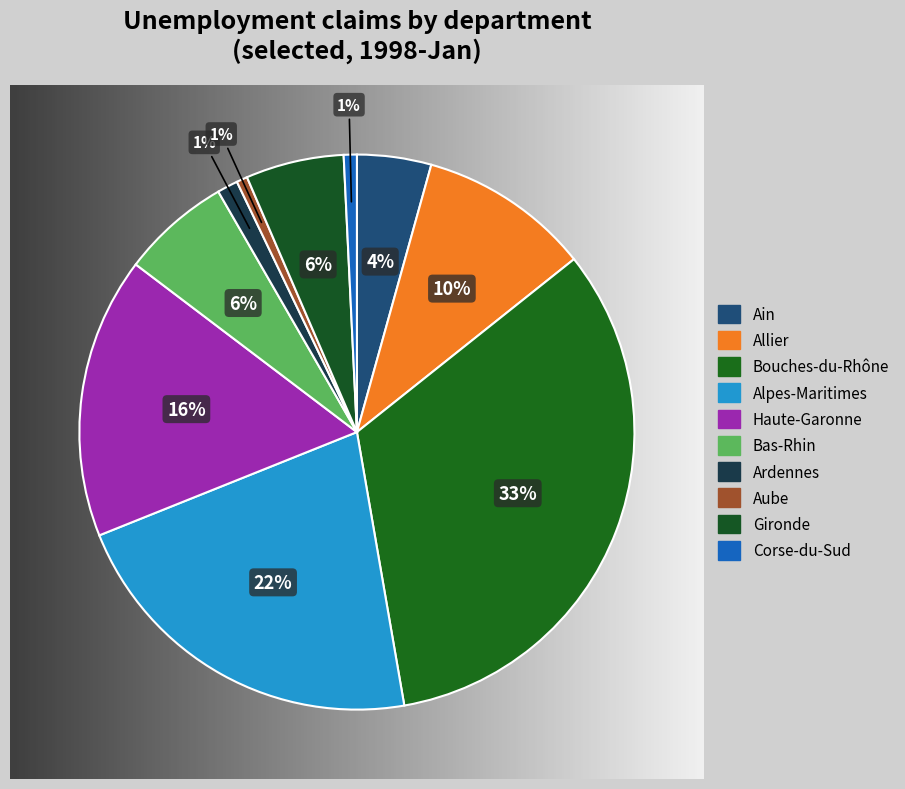

Which slice is the largest?

Bouches-du-Rhône